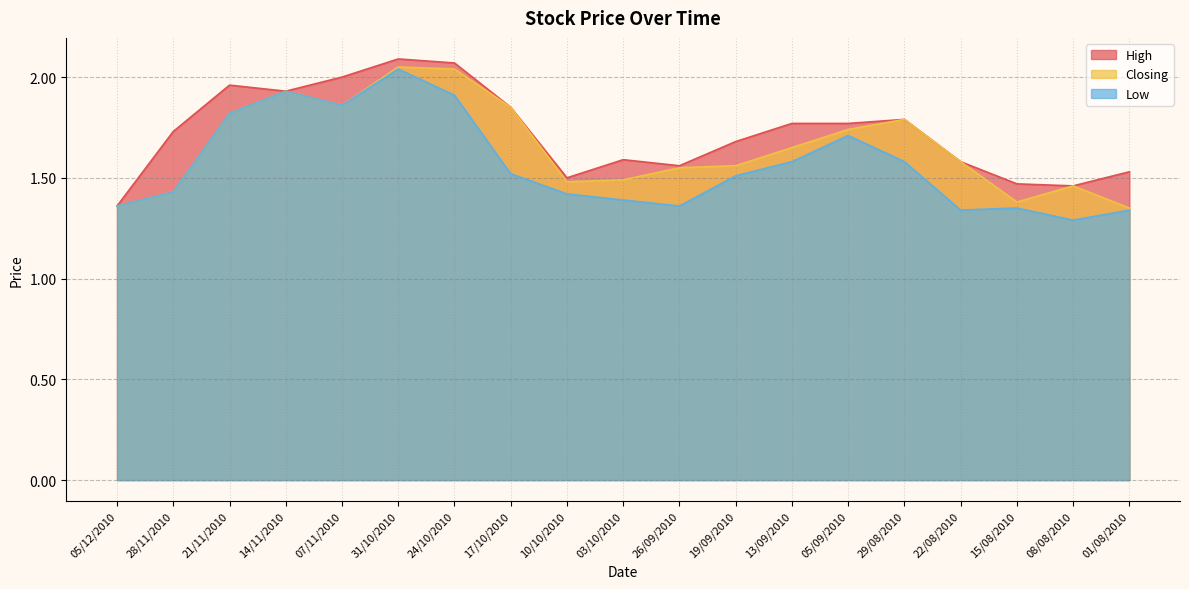

Is the value of Closing at 28/11/2010 greater than the value of High at 26/09/2010?

No